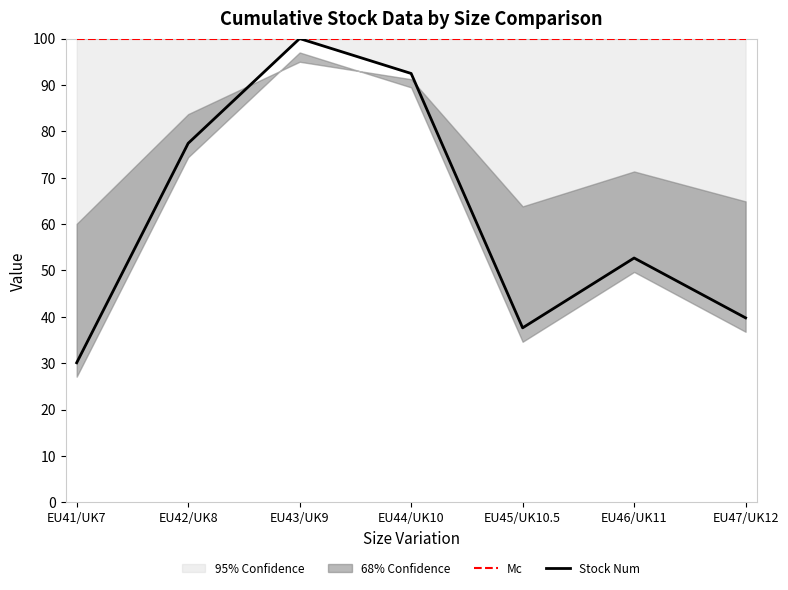

At which label does Stock Num first exceed 52?

EU42/UK8